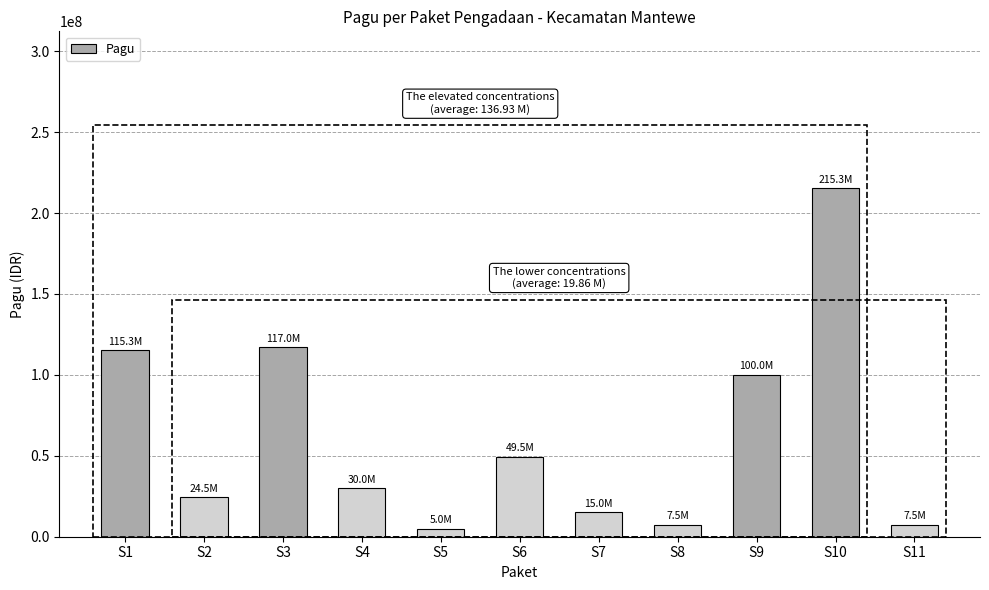

Which has a higher value, S1 or S2?

S1